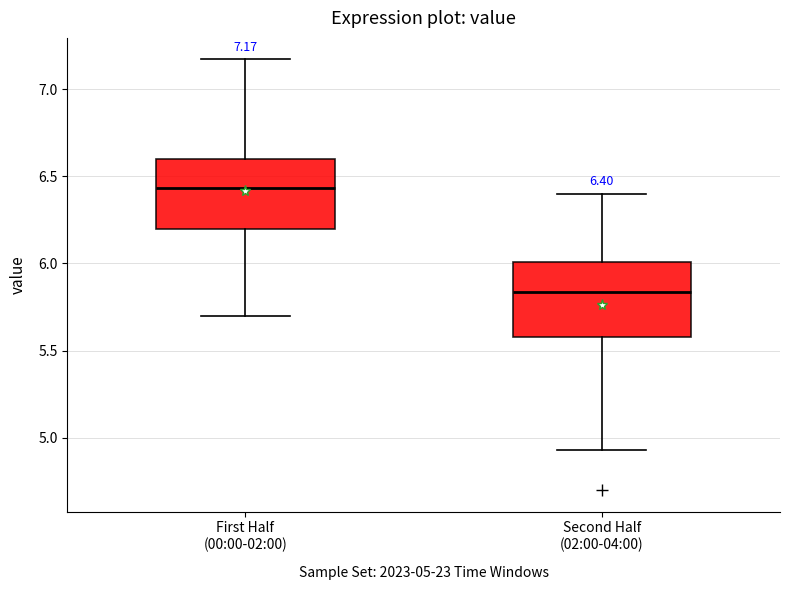

Which box has the lowest median line?

Second Half (02:00-04:00)